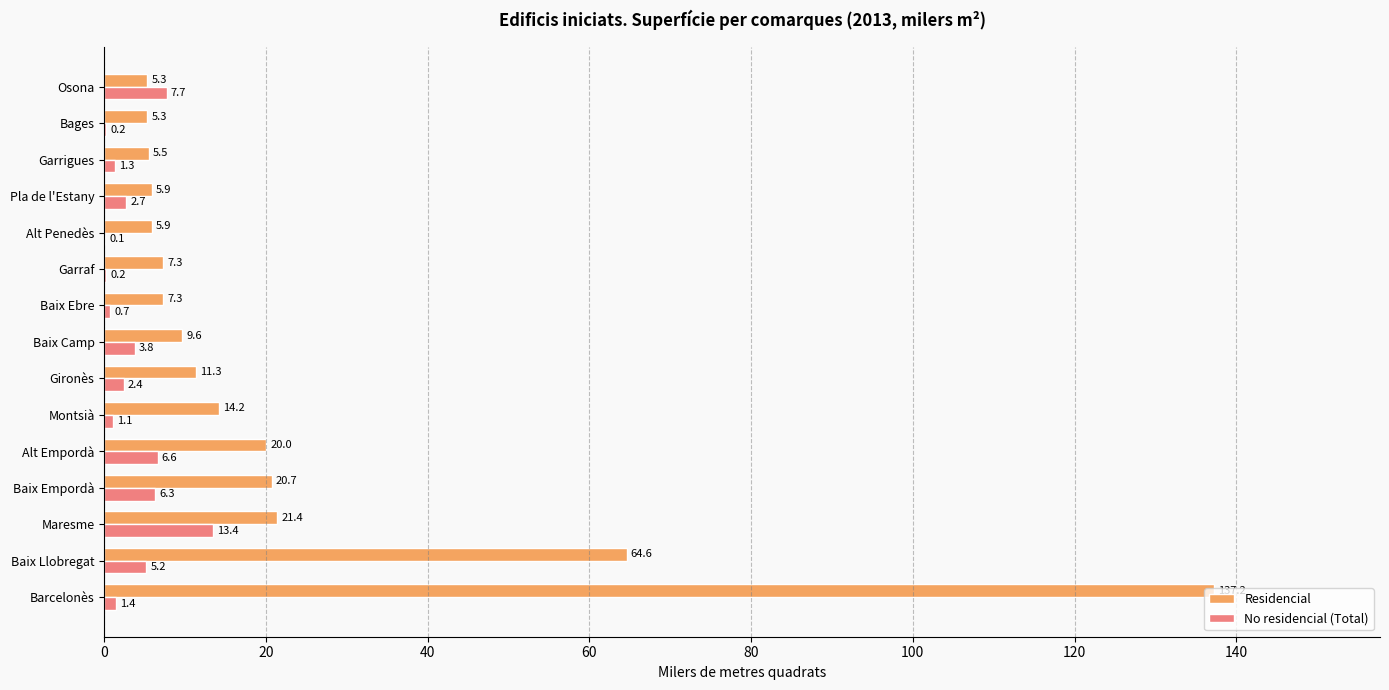

What is the sum of the No residencial (Total) values at Barcelonès and Garrigues?

2.7